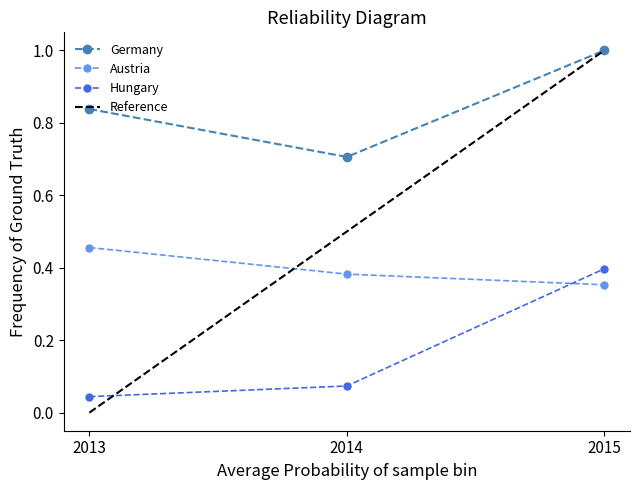

Is it true that Austria equals 0.6 at 2014?

False